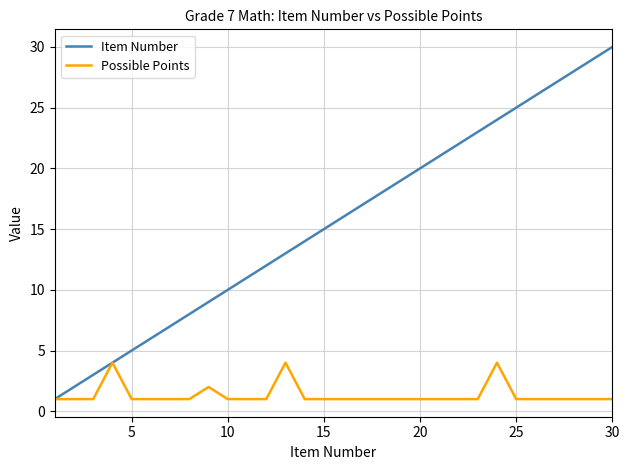

Which series has the widest spread of values?

Item Number